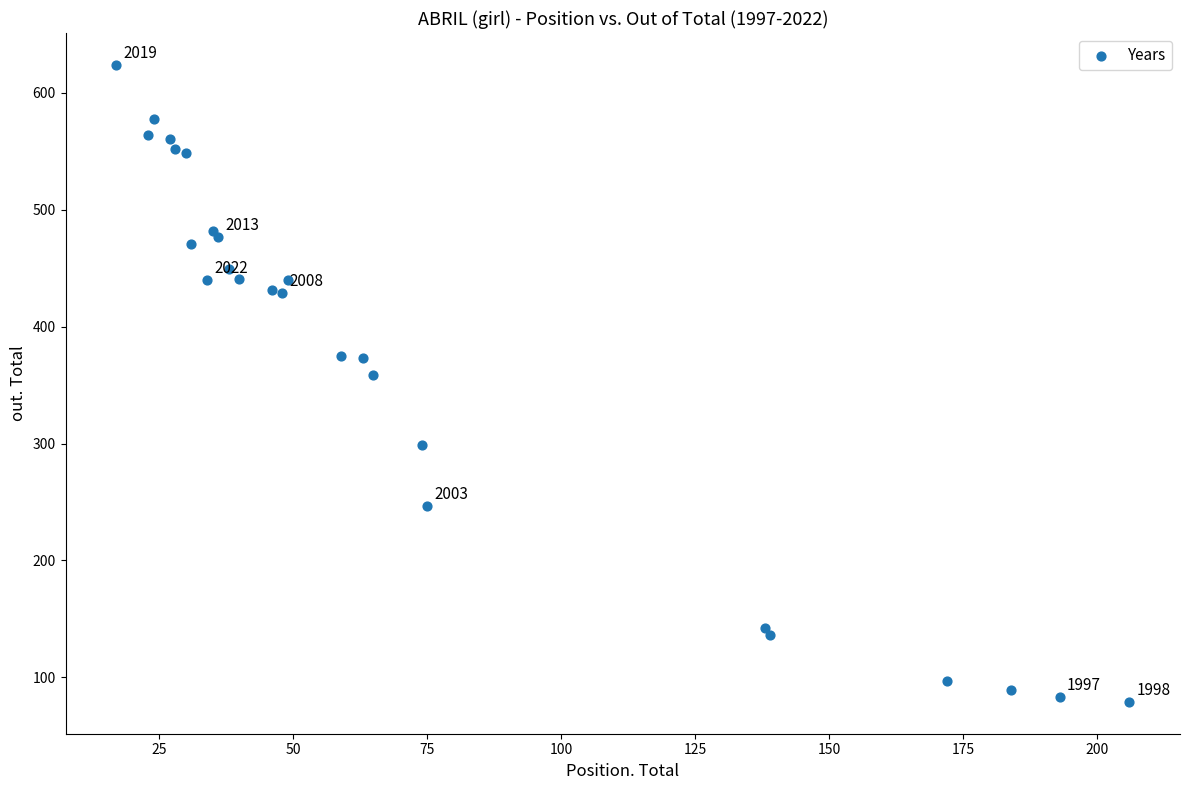

What Y value in the scatter plot is closest to 351?

359